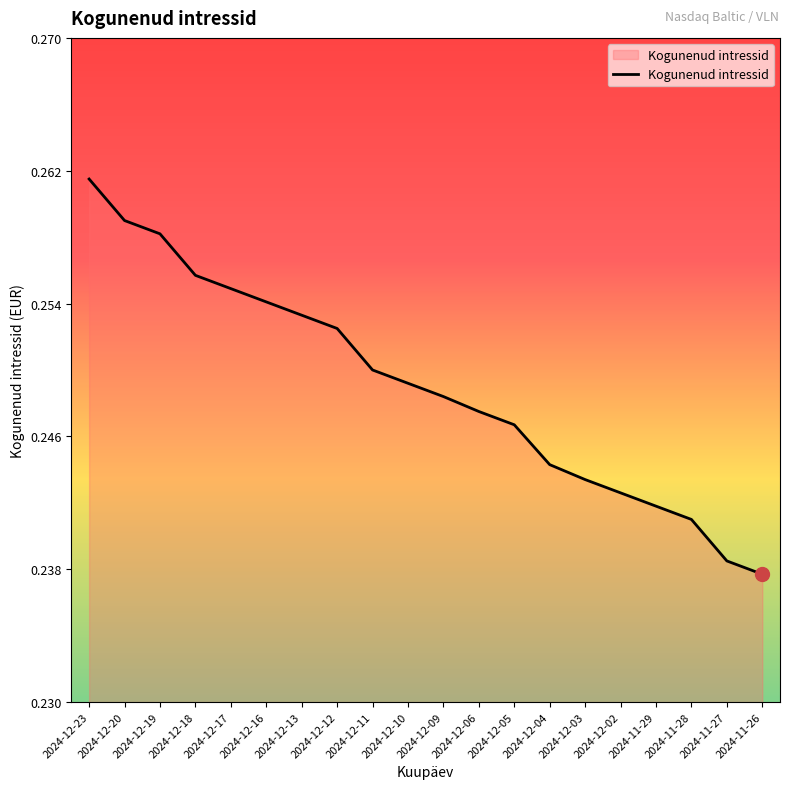

How many lines are shown in the chart?

1